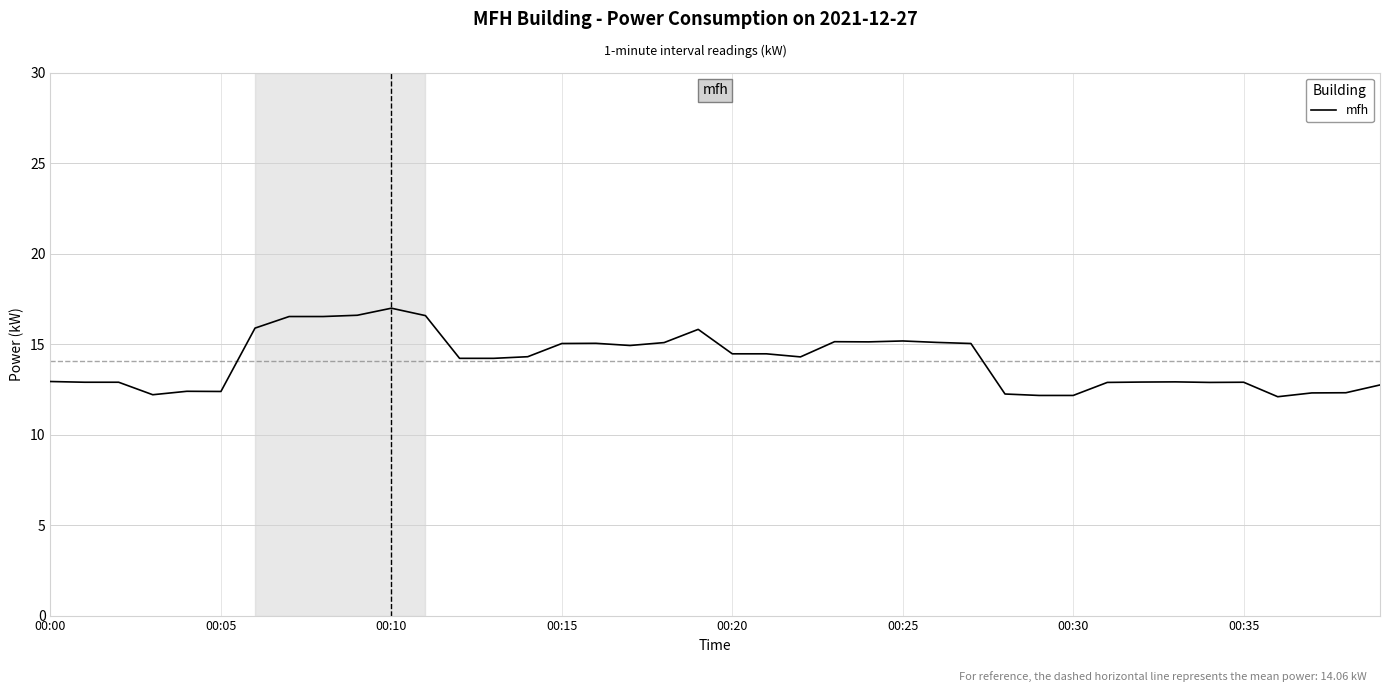

What is the minimum value shown in the chart?

12.1